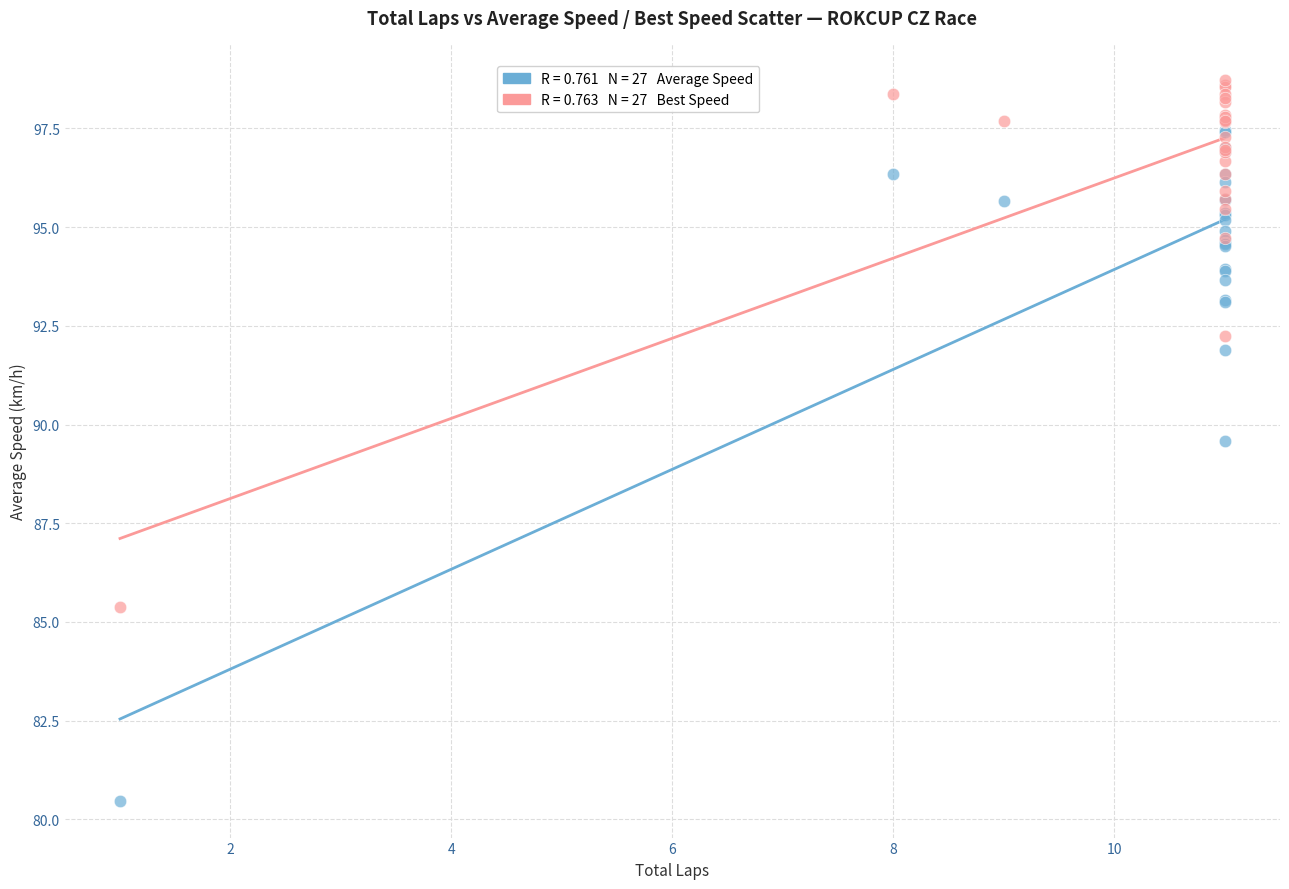

Across all series, what Y value is closest to 89?

89.6